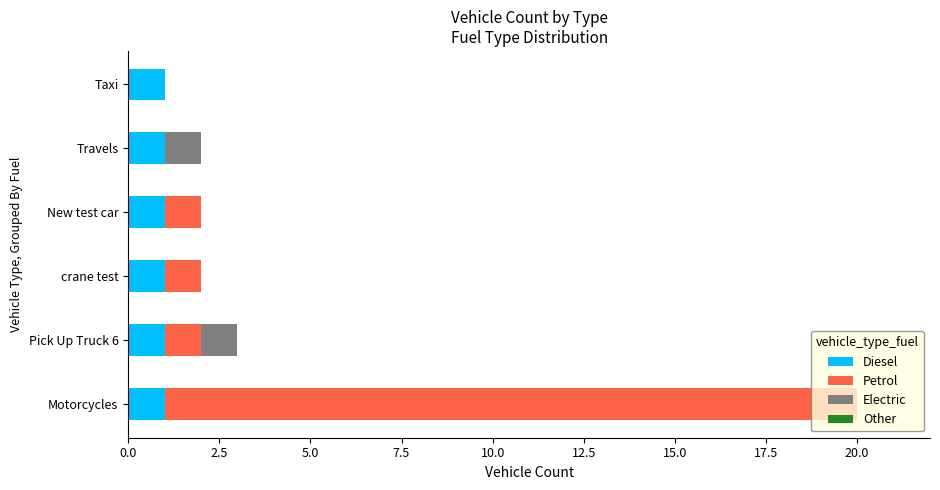

At which category is the sum across all series the highest?

Motorcycles